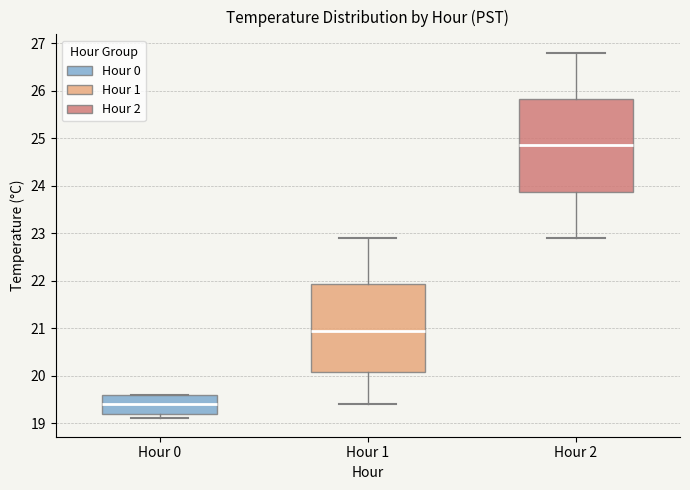

Comparing the boxes themselves (not the whiskers), which one is the tallest?

Hour 2